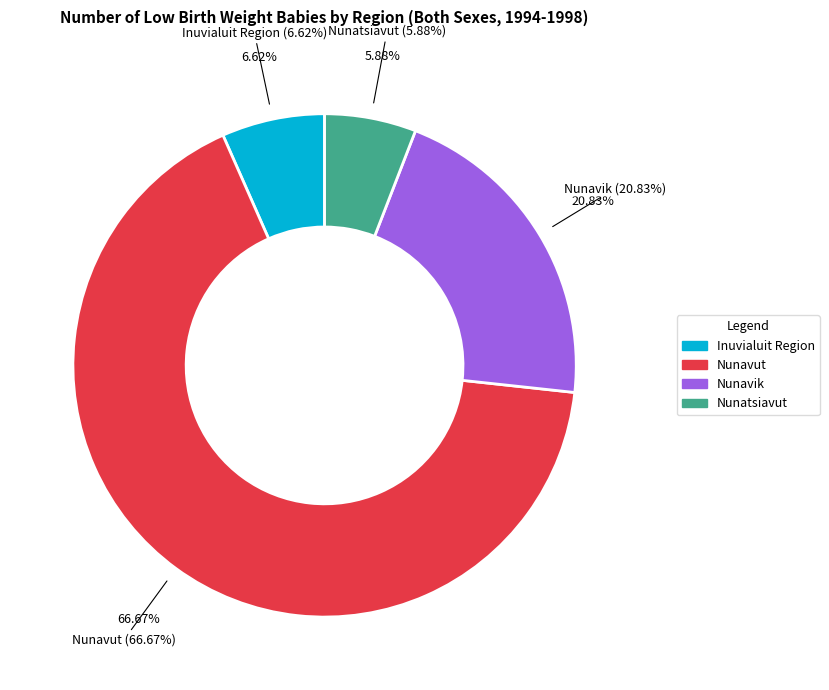

How many slices are in this pie chart?

4